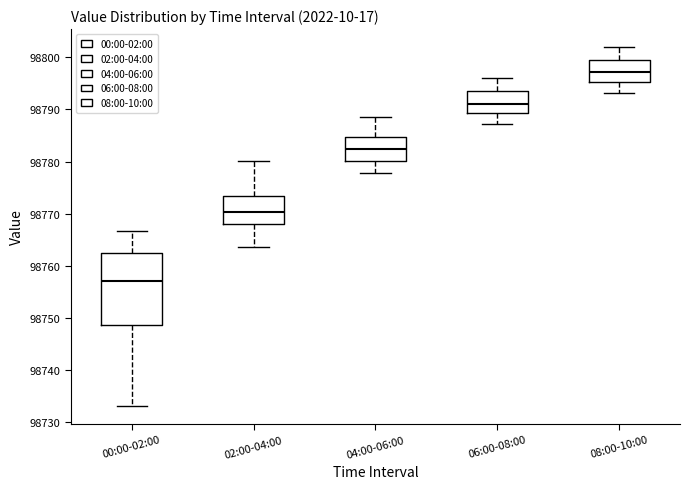

Where is the upper edge of the box for 06:00-08:00 on the y-axis? The values are not printed on the chart, so give them approximately, as read against the axis.

98794